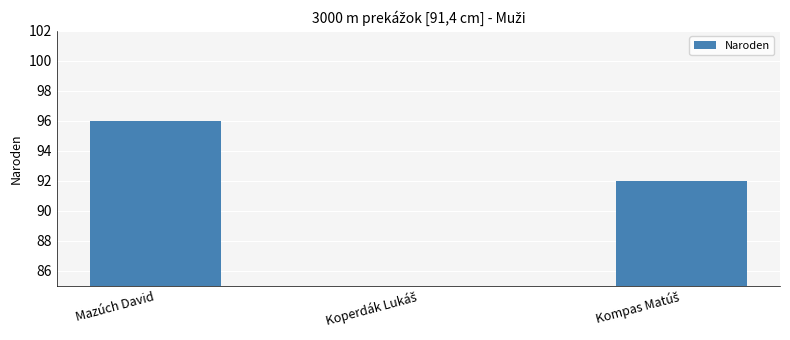

How many distinct data groups are displayed?

1